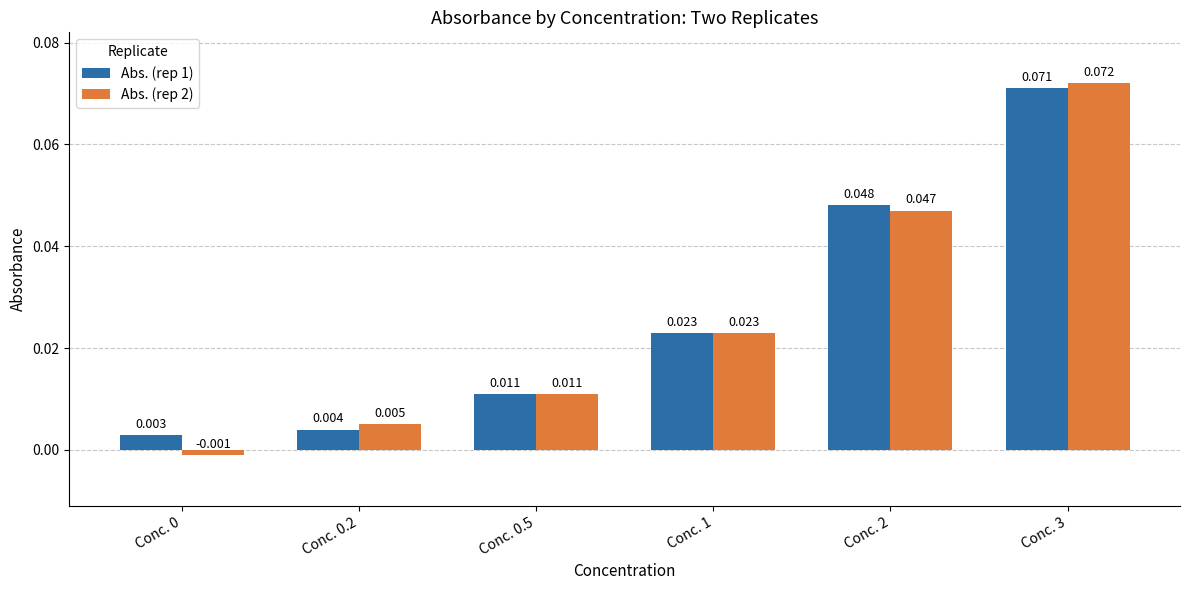

Reading right to left, list all the values displayed in this chart.

Abs. (rep 1): Conc. 3=0.1	Conc. 2=0.0	Conc. 1=0.0	Conc. 0.5=0.0	Conc. 0.2=0.0	Conc. 0=0.0
Abs. (rep 2): Conc. 3=0.1	Conc. 2=0.0	Conc. 1=0.0	Conc. 0.5=0.0	Conc. 0.2=0.0	Conc. 0=-0.0